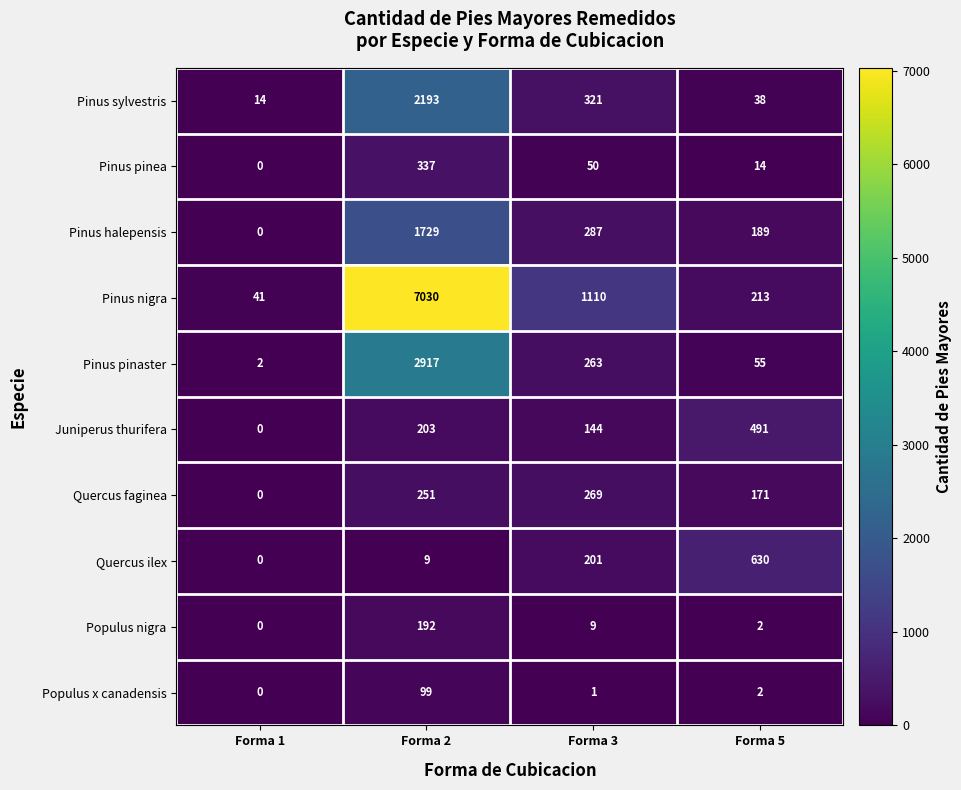

The value of Pinus pinea at Forma 3 is 50. True or false?

True